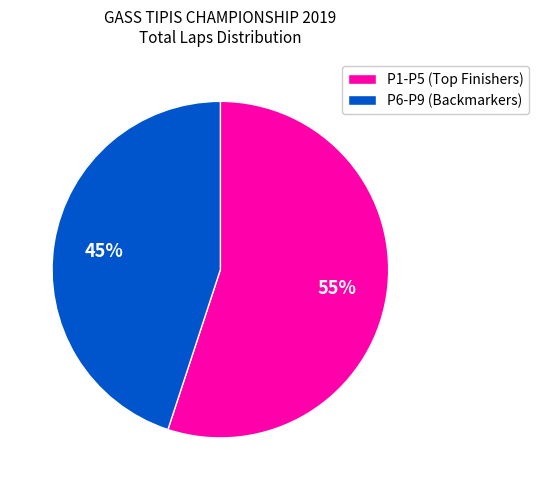

Which category accounts for the majority?

P1-P5 (Top Finishers)